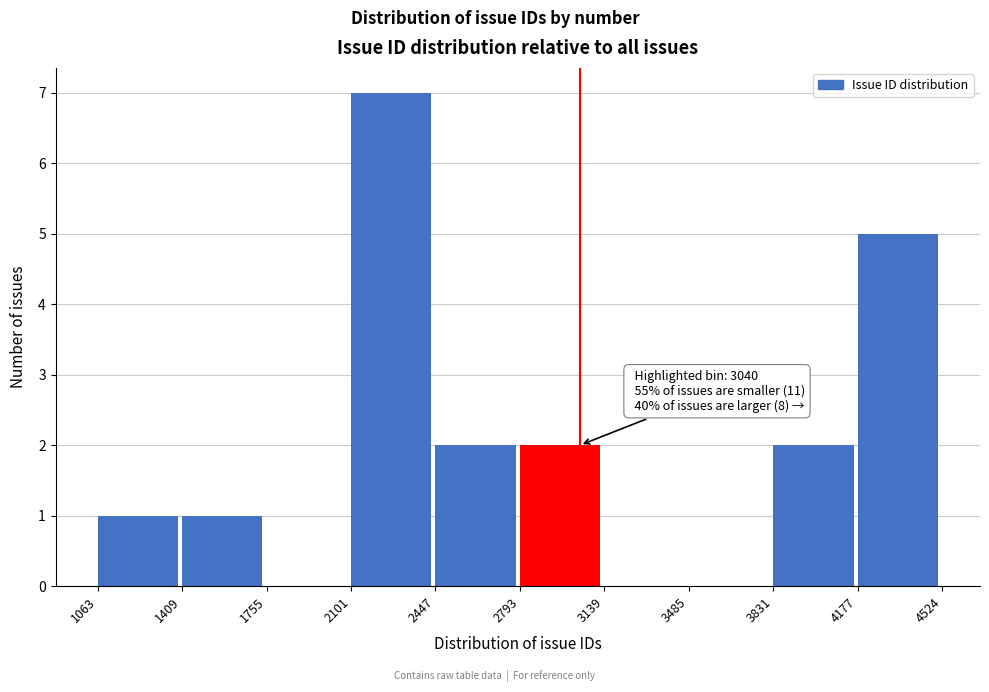

Over which range of the x-axis is the bar tallest?

2101 to 2447